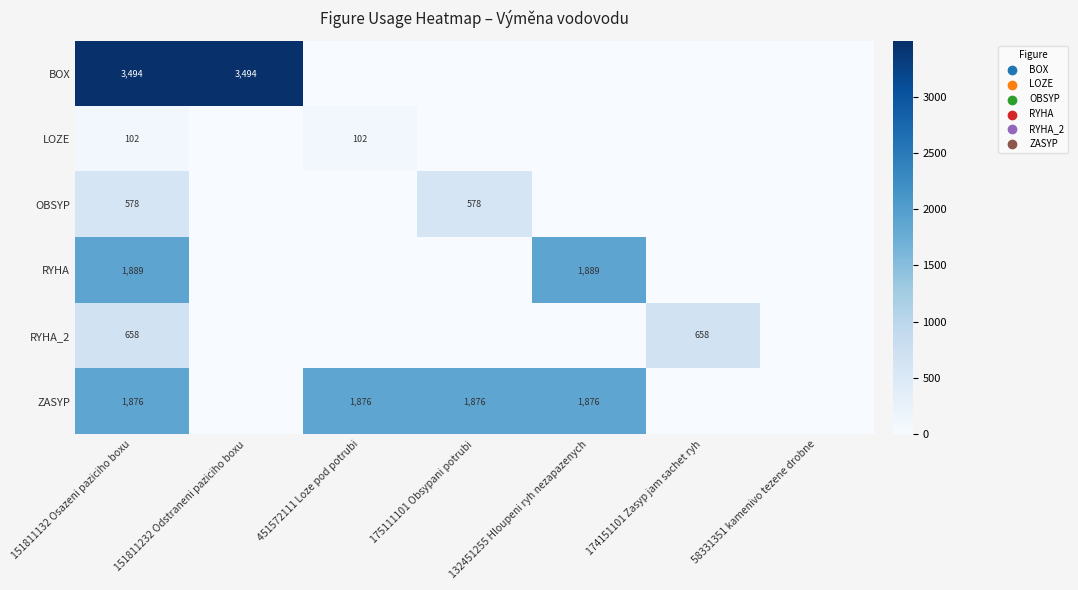

True or false: RYHA_2 has a value of 658 at 151811132 Osazeni paziciho boxu.

True